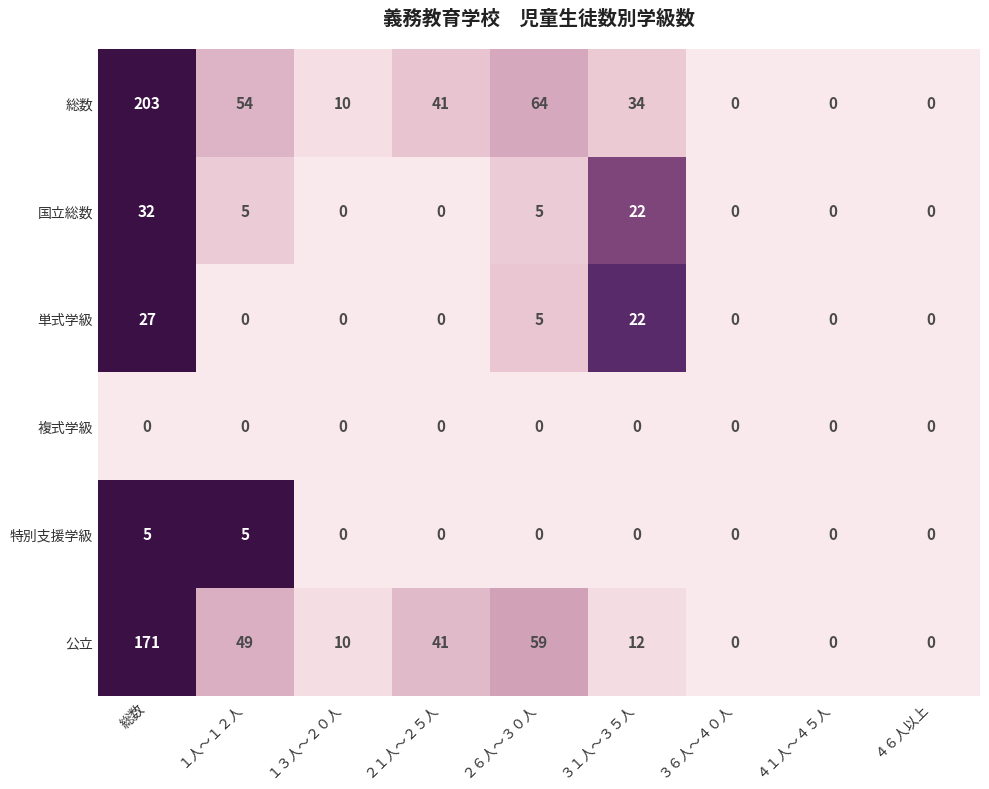

Which series has the largest range (max minus min)?

総数